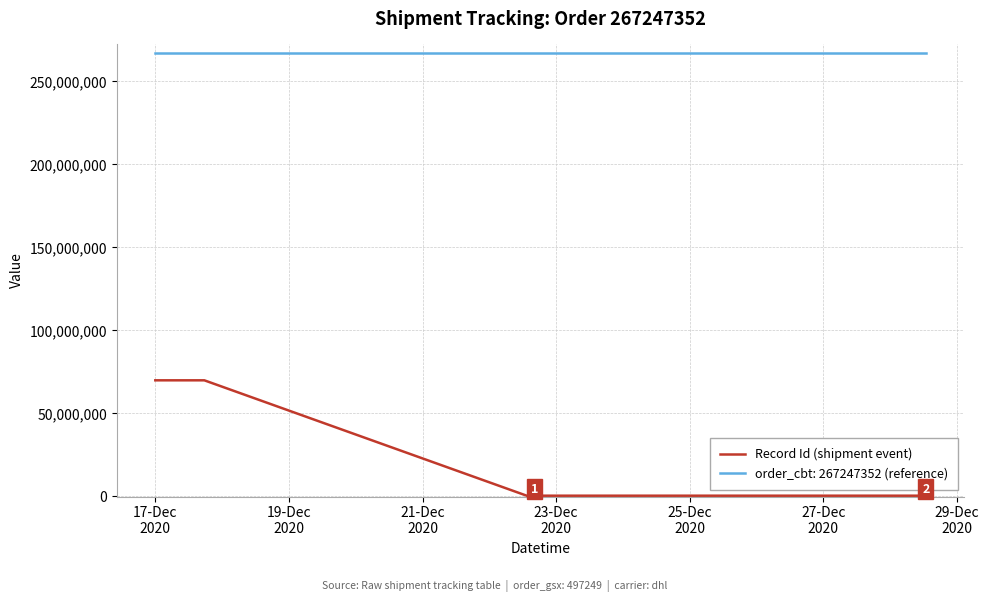

True or false: Record Id (shipment event) and order_cbt: 267247352 (reference) cross at least once.

False